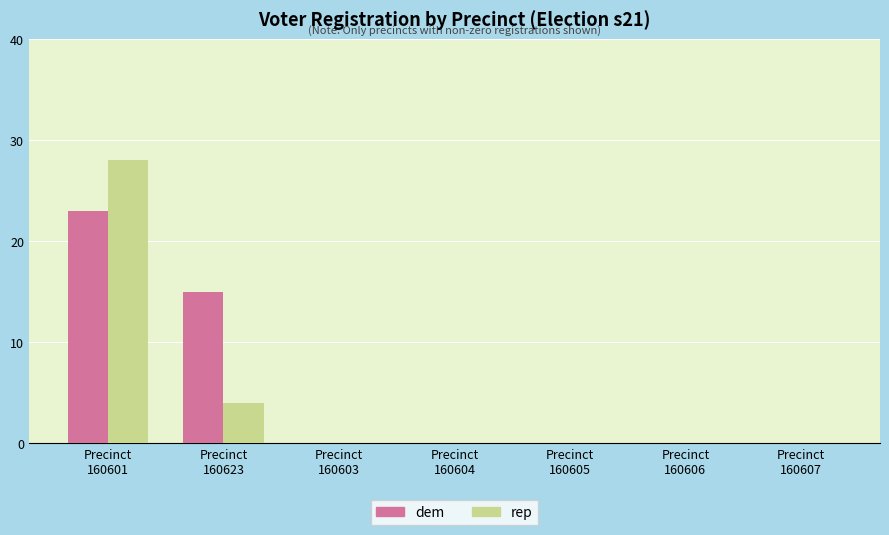

What is the greatest value displayed?

28